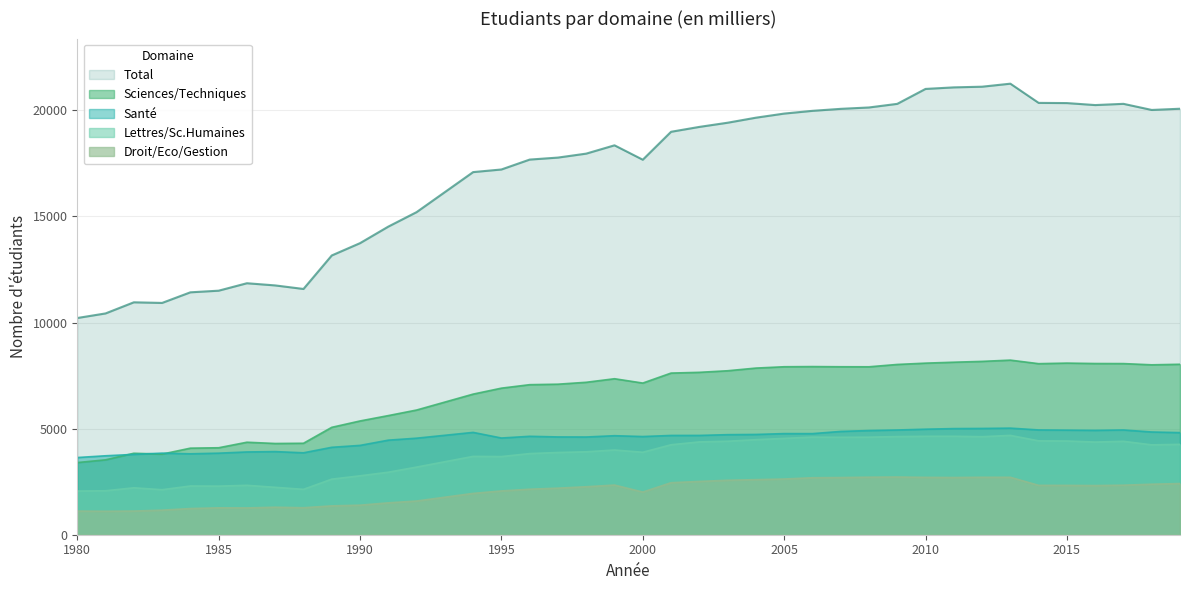

At 1996, list the series in order from smallest to largest.

Droit/Eco/Gestion, Lettres/Sc.Humaines, Sante, Sciences/Techniques, Total